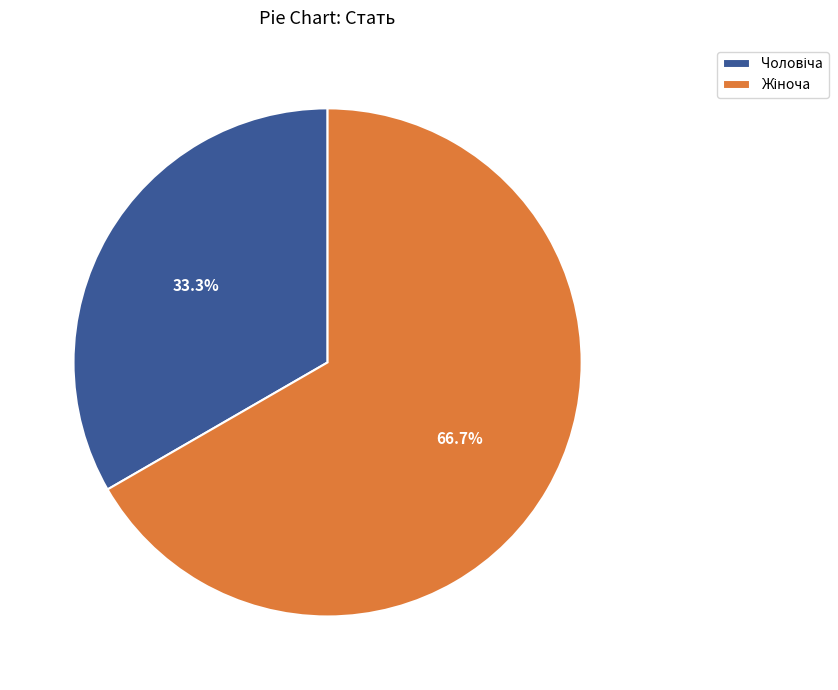

Is there any slice that represents more than half of the pie?

Yes